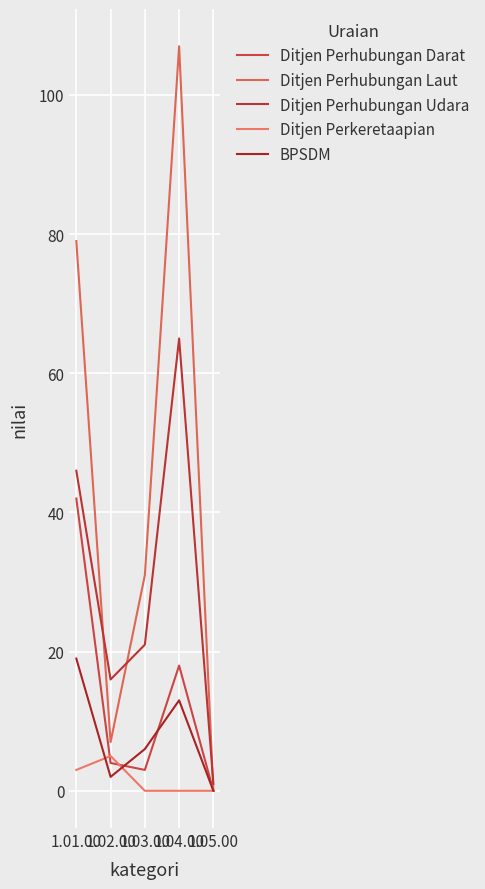

Between 1.04.00 and 1.05.00, which series saw the biggest shift?

Ditjen Perhubungan Laut